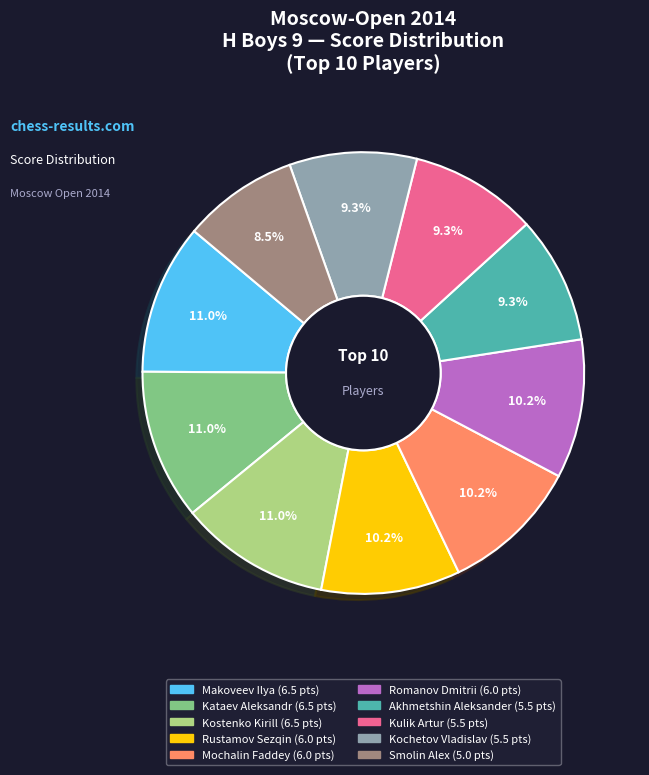

To the nearest percent, what is the average slice percentage?

10%